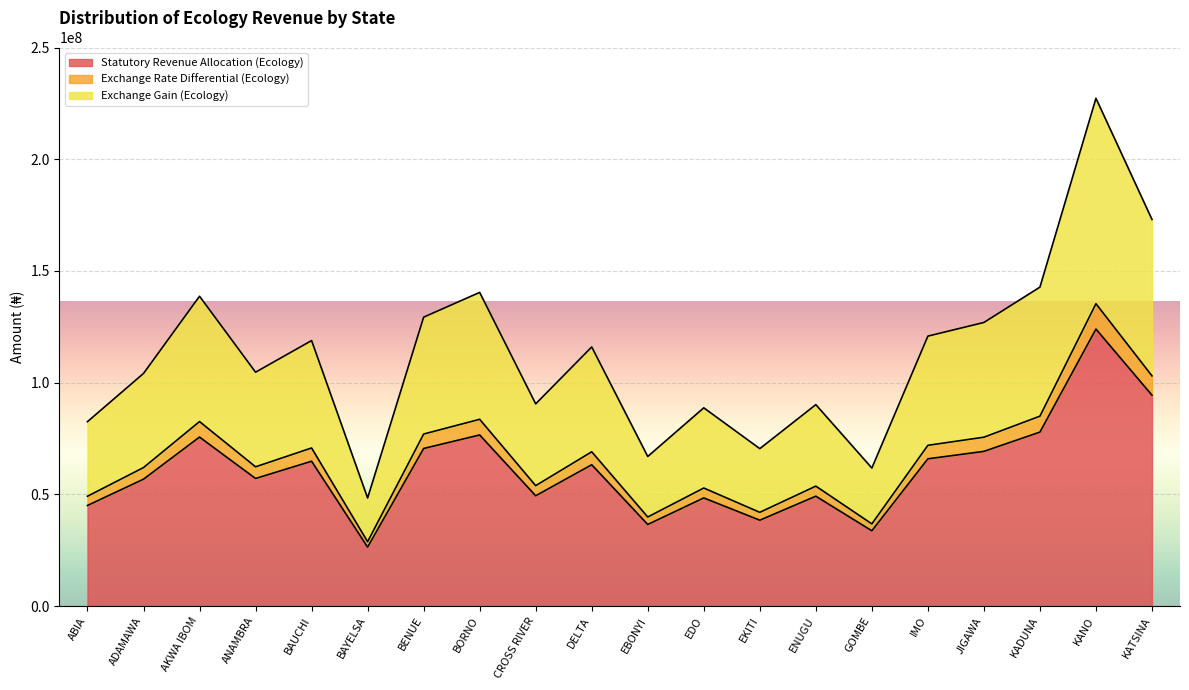

What is the minimum value for Statutory Revenue Allocation (Ecology)?

26388080.8